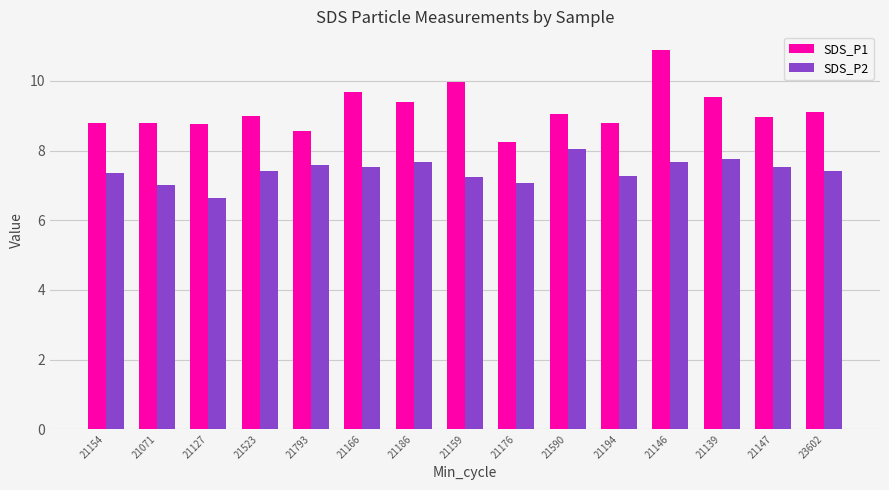

What are all the series names shown in the legend?

SDS_P1, SDS_P2